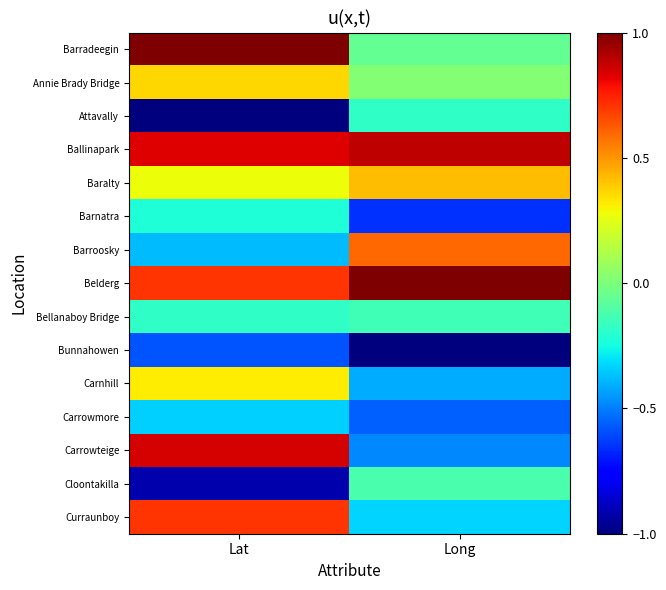

Between Lat and Long, which is larger?

Lat